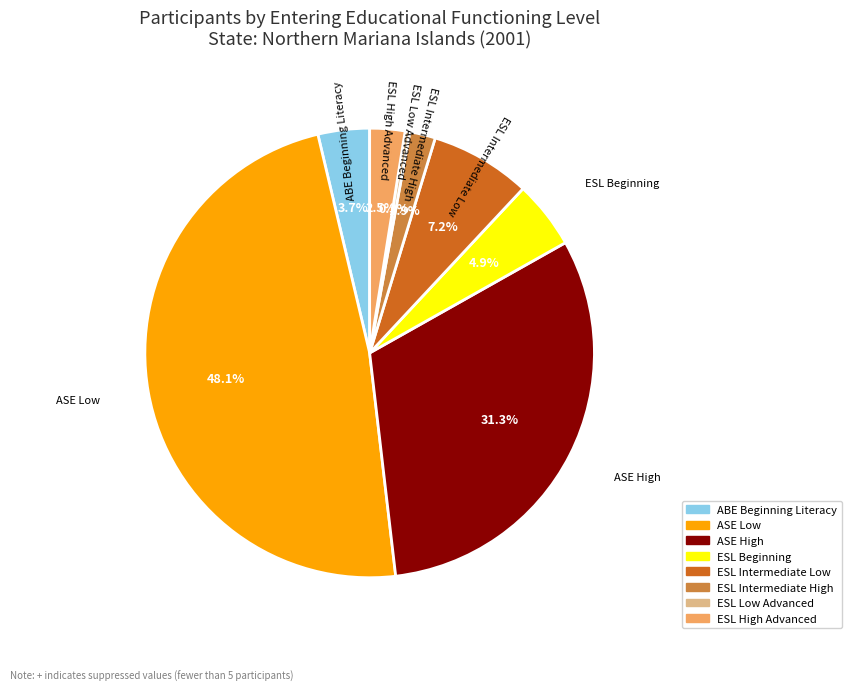

Is there any slice that represents more than half of the pie?

No